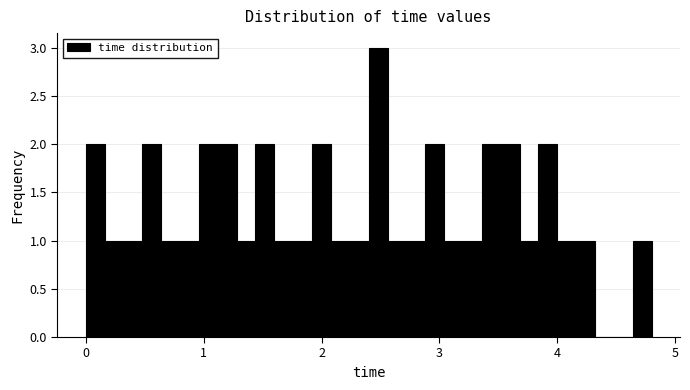

Around what value on the x-axis is the tallest bar? Give the approximate position of its centre, as read against the axis.

2.5